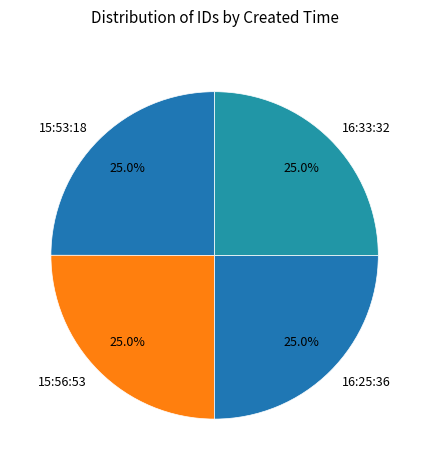

What is the total percentage of 15:56:53 and 16:25:36?

50.0%